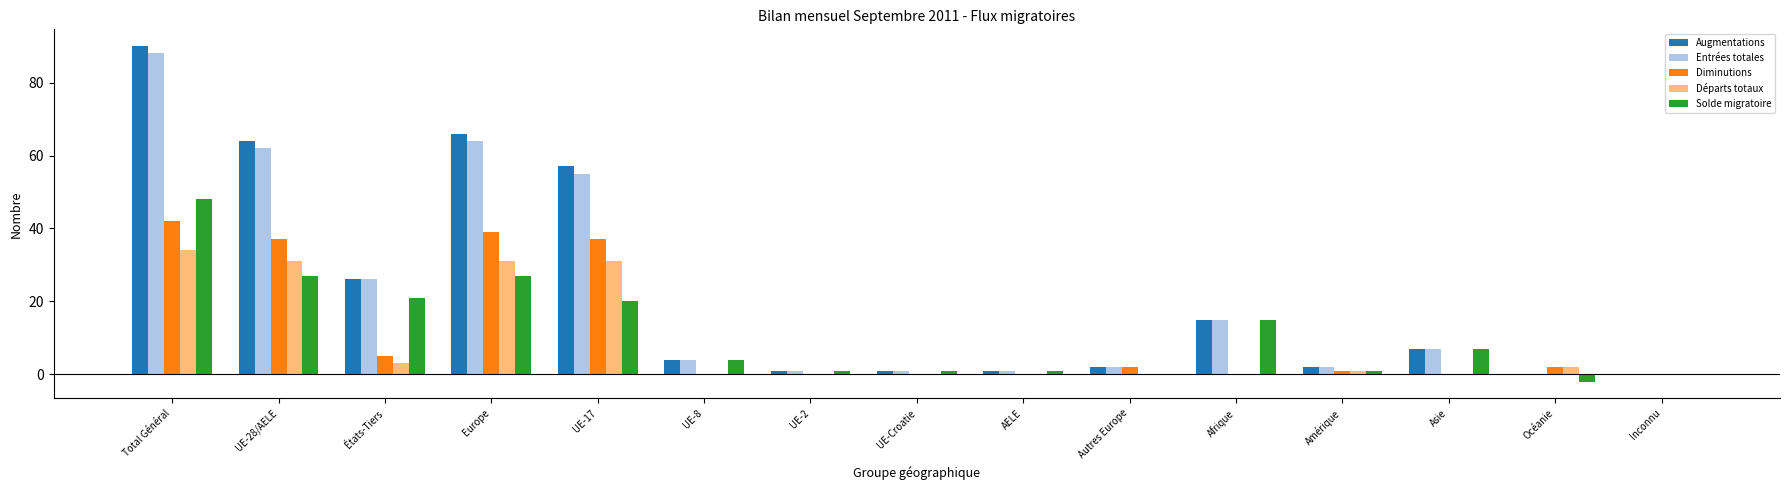

Does the chart contain stacked bars?

No